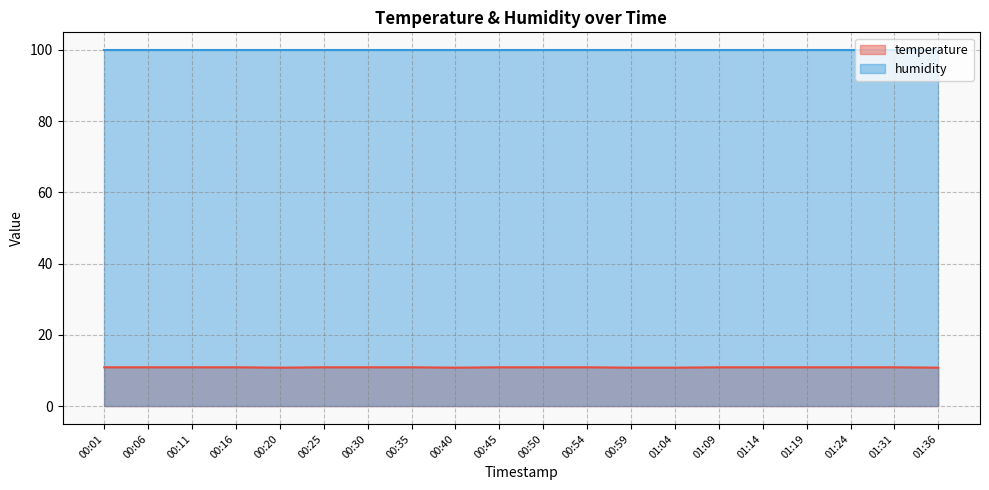

What is the sum of all values?

217.5